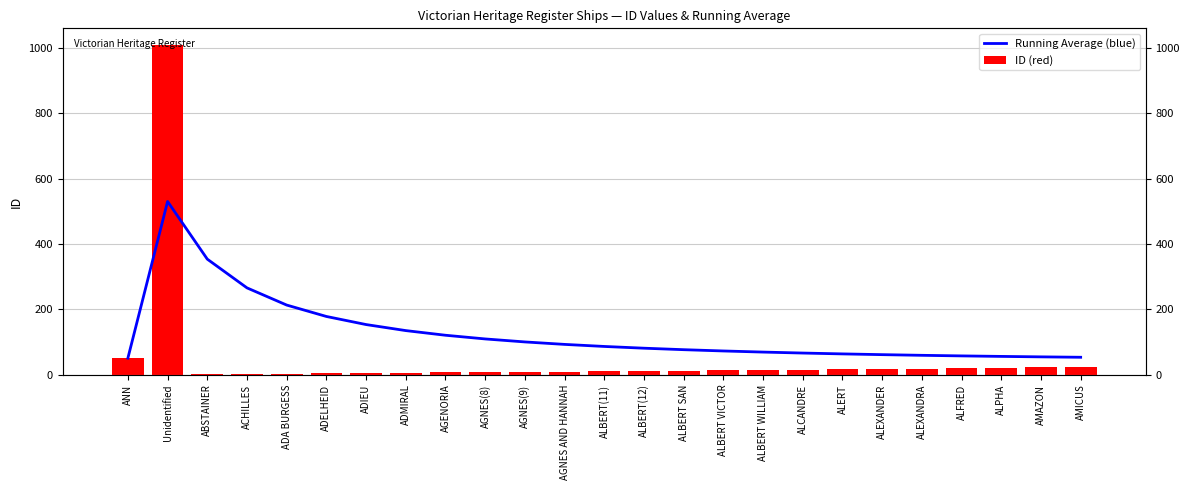

What is the label of the 16th bar from the left?

ALBERT VICTOR